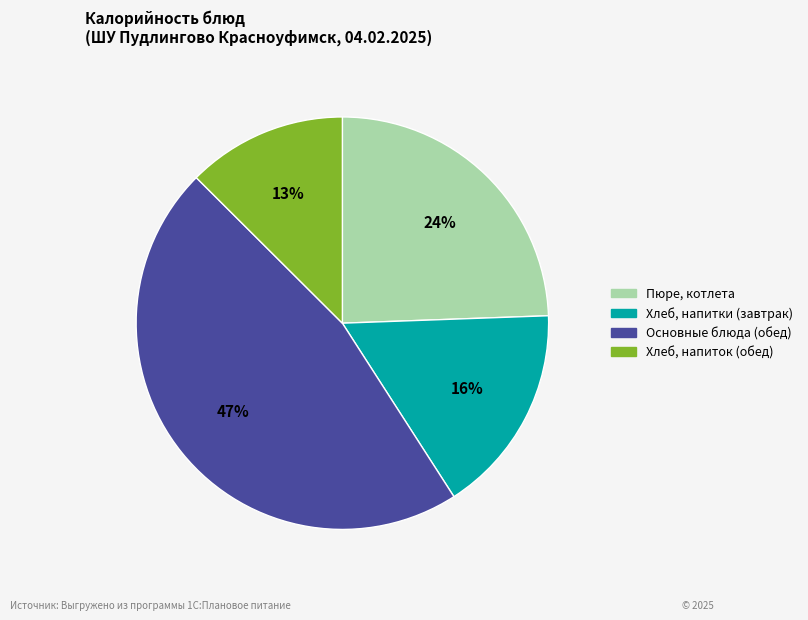

To the nearest percent, what is the difference between the largest and smallest slice percentages?

34%